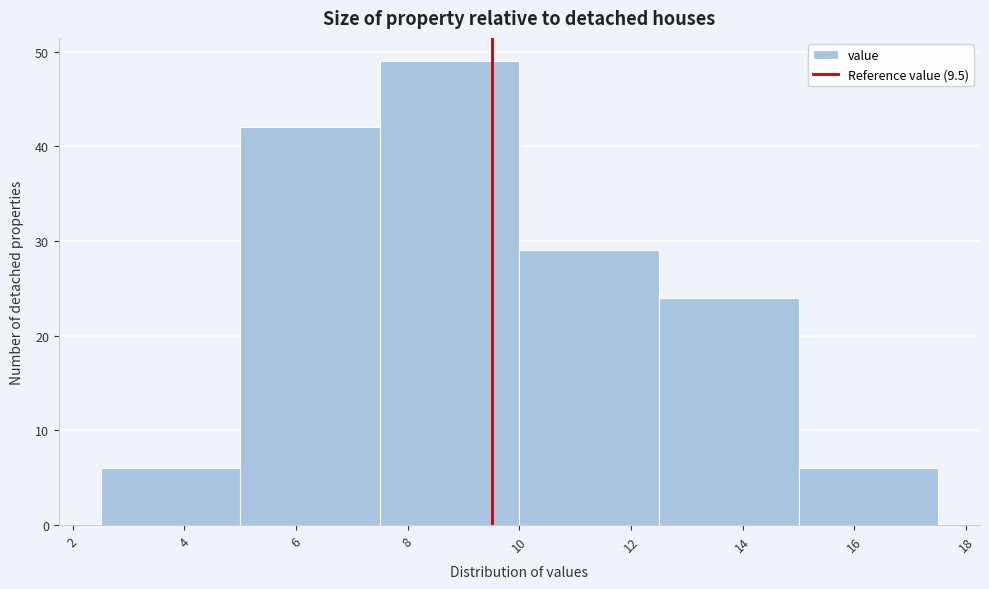

Reading left to right, transcribe this chart: for each bar, give the range it covers on the x-axis and its height. The values are not printed on the chart, so give them approximately, as read against the axis.

2.5 to 5.0: 6
5.0 to 7.5: 42
7.5 to 10.0: 49
10.0 to 12.5: 29
12.5 to 15.0: 24
15.0 to 17.5: 6